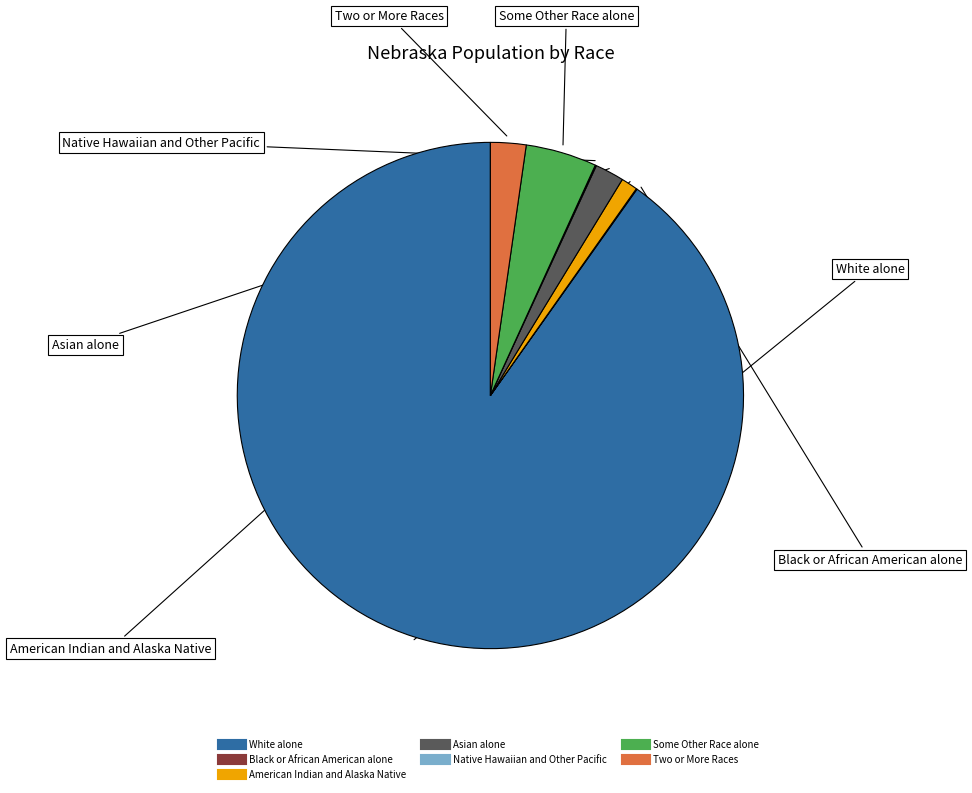

Is White alone the majority of the pie?

Yes